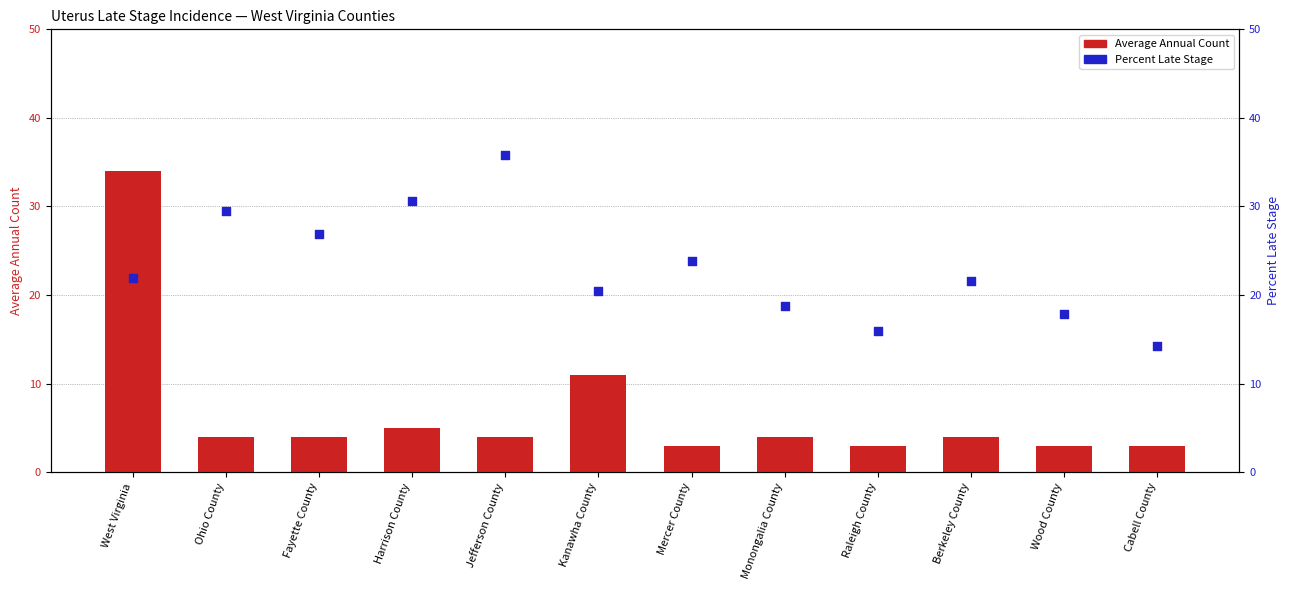

At how many categories does at least one series exceed 14?

12